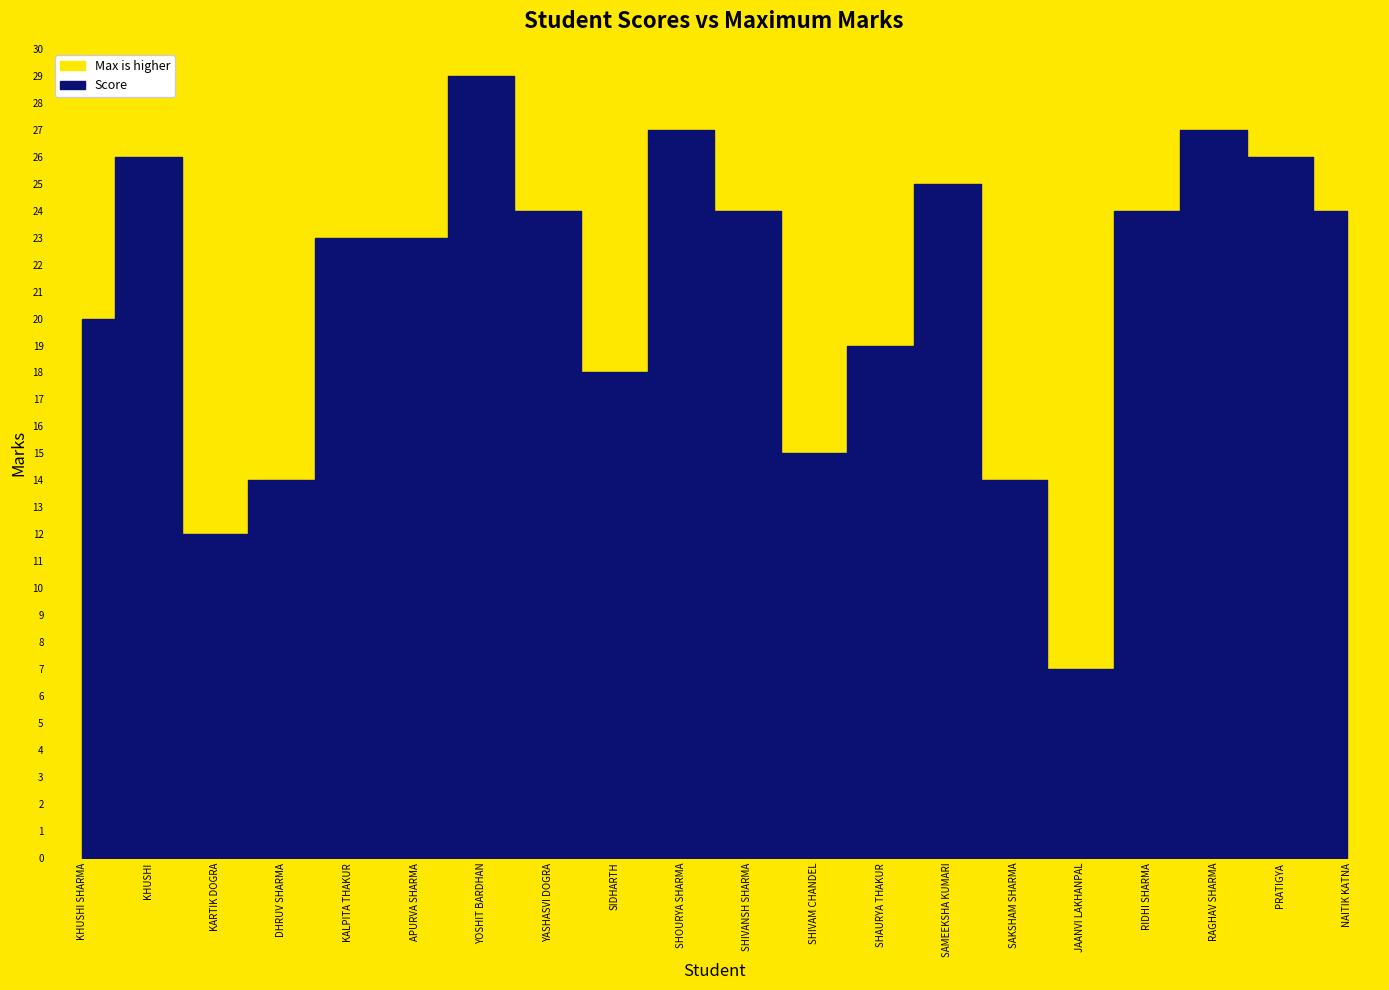

List the series in order of their overall mean, highest first.

Max, Score